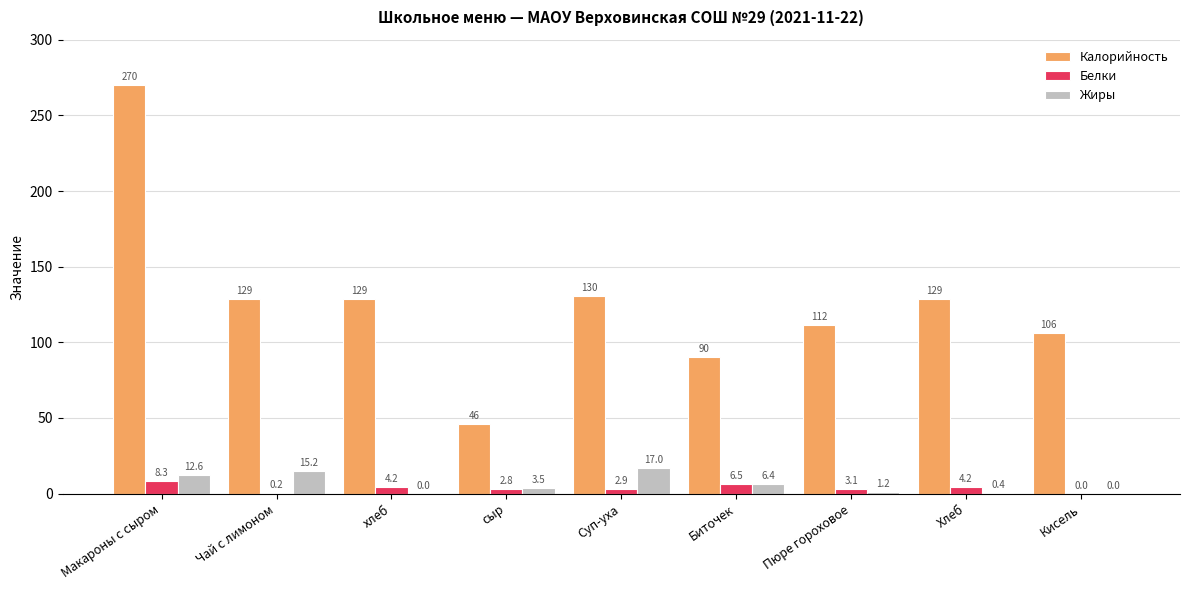

Which series has the largest total across all categories?

Калорийность